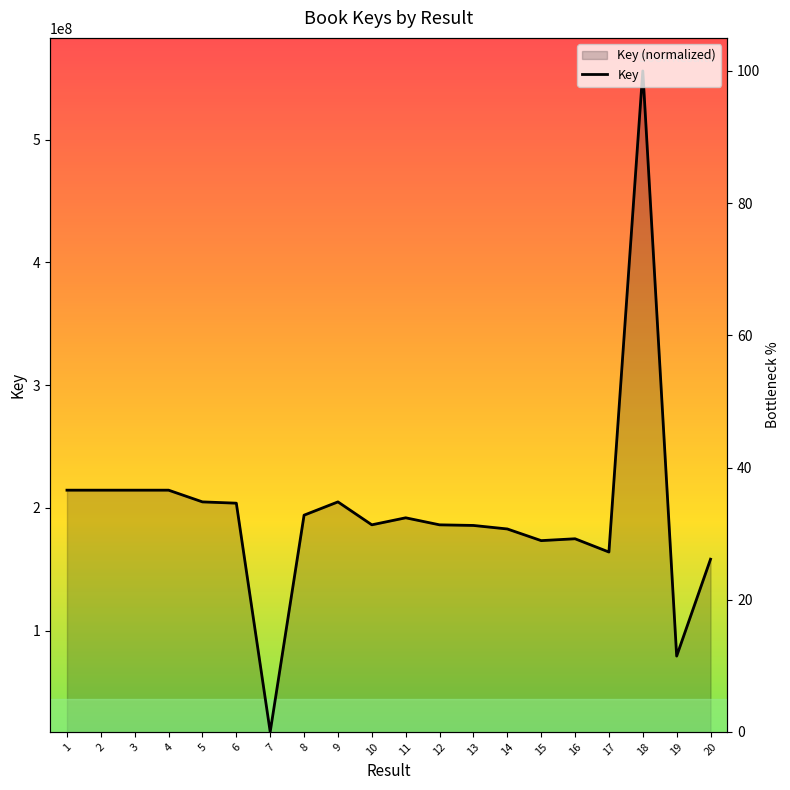

Does the chart have visible grid lines?

No